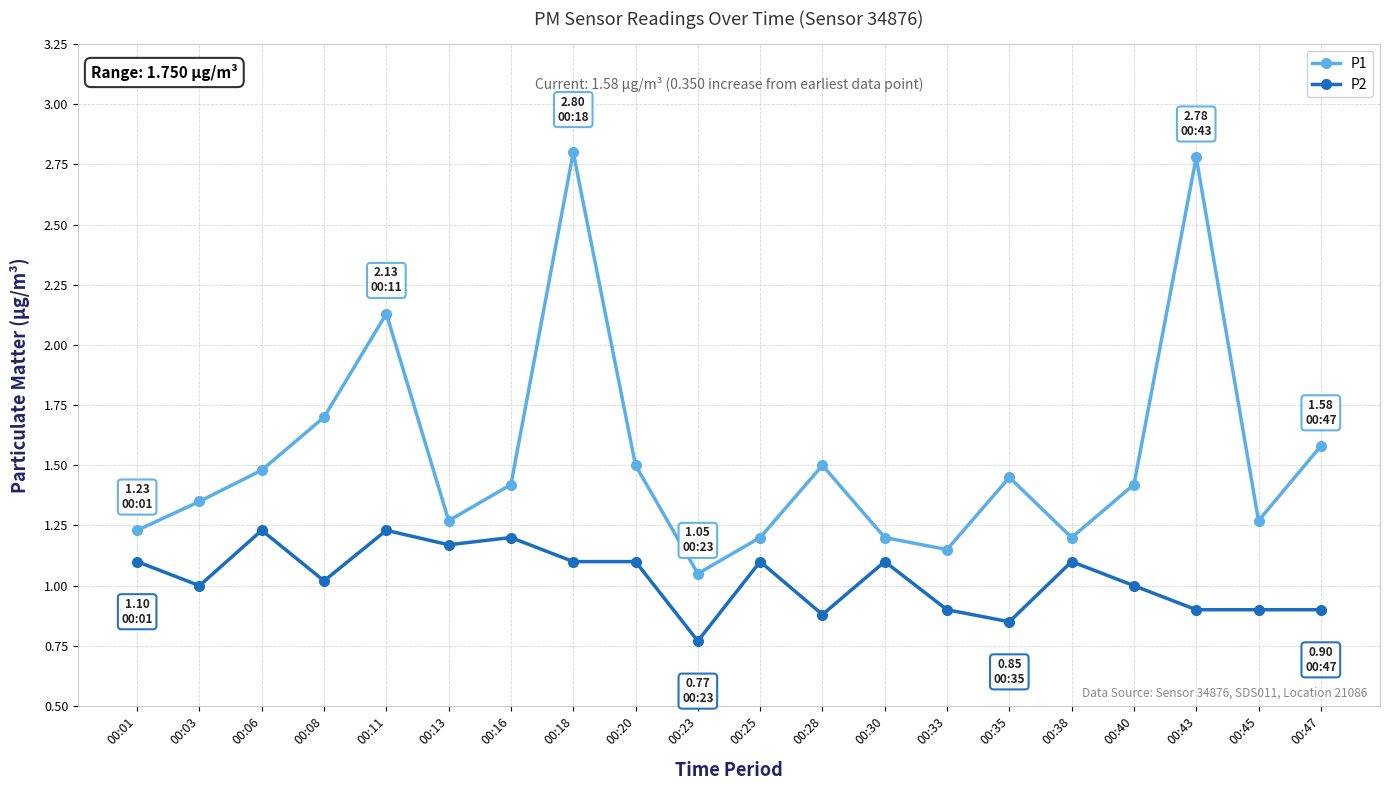

Which series has the largest range (max minus min)?

P1